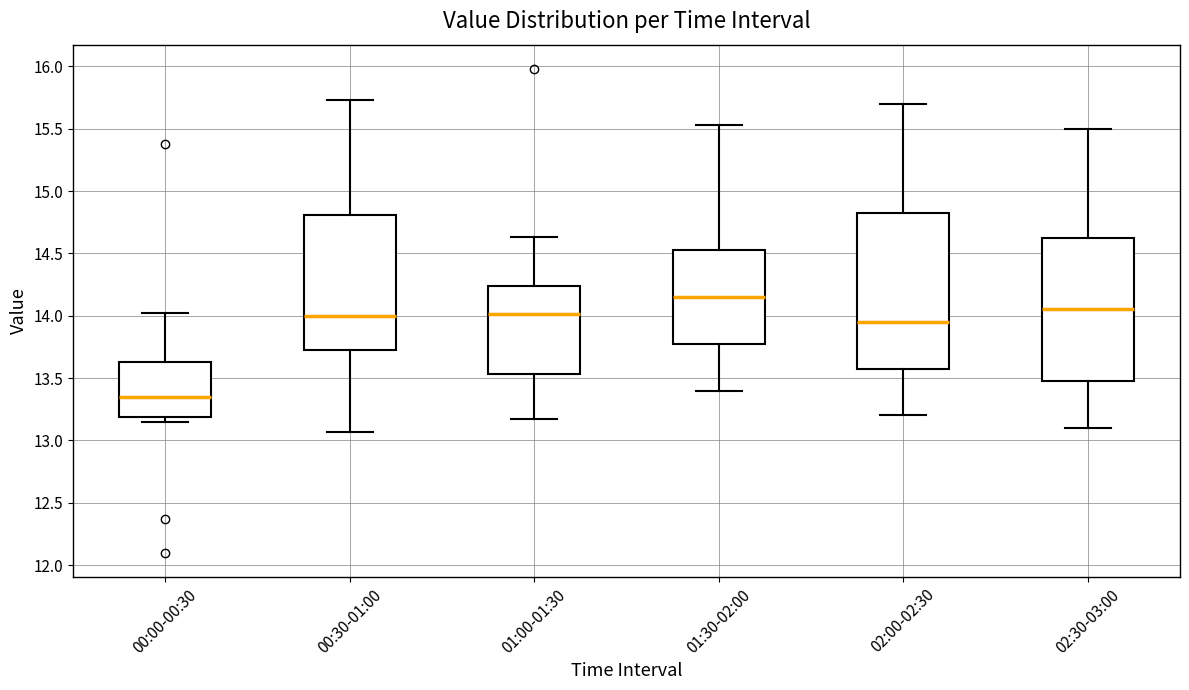

Reading left to right, transcribe this box plot: for each box, give where its median line is, the range the box spans, and where its two whiskers end, as read against the y-axis. The values are not printed on the chart, so give them approximately, as read against the axis.

00:00-00:30: median 13.35, box 13.20 to 13.65, whiskers 13.15 to 14.00
00:30-01:00: median 14.00, box 13.70 to 14.80, whiskers 13.05 to 15.75
01:00-01:30: median 14.00, box 13.55 to 14.25, whiskers 13.15 to 14.65
01:30-02:00: median 14.15, box 13.80 to 14.55, whiskers 13.40 to 15.55
02:00-02:30: median 13.95, box 13.60 to 14.85, whiskers 13.20 to 15.70
02:30-03:00: median 14.05, box 13.50 to 14.65, whiskers 13.10 to 15.50